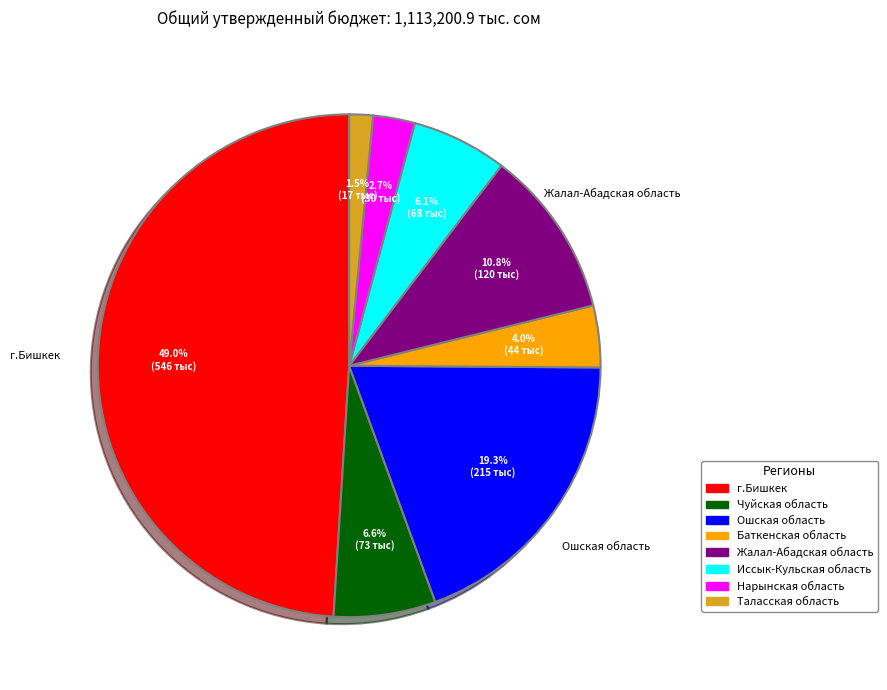

How many segments does this pie chart have?

8